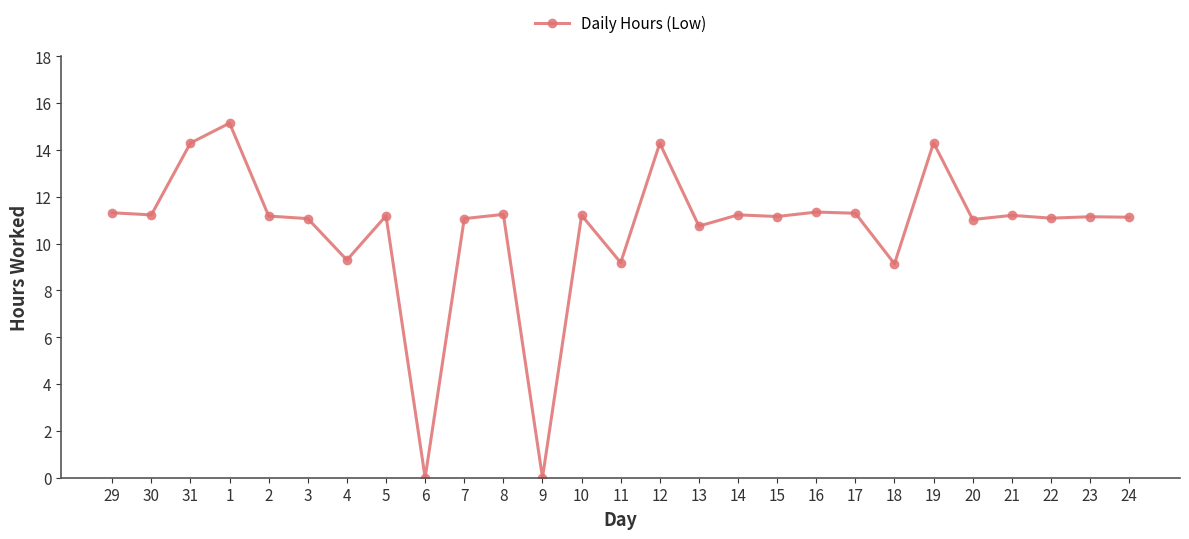

Is it true that the value at 11 is 9.2?

True